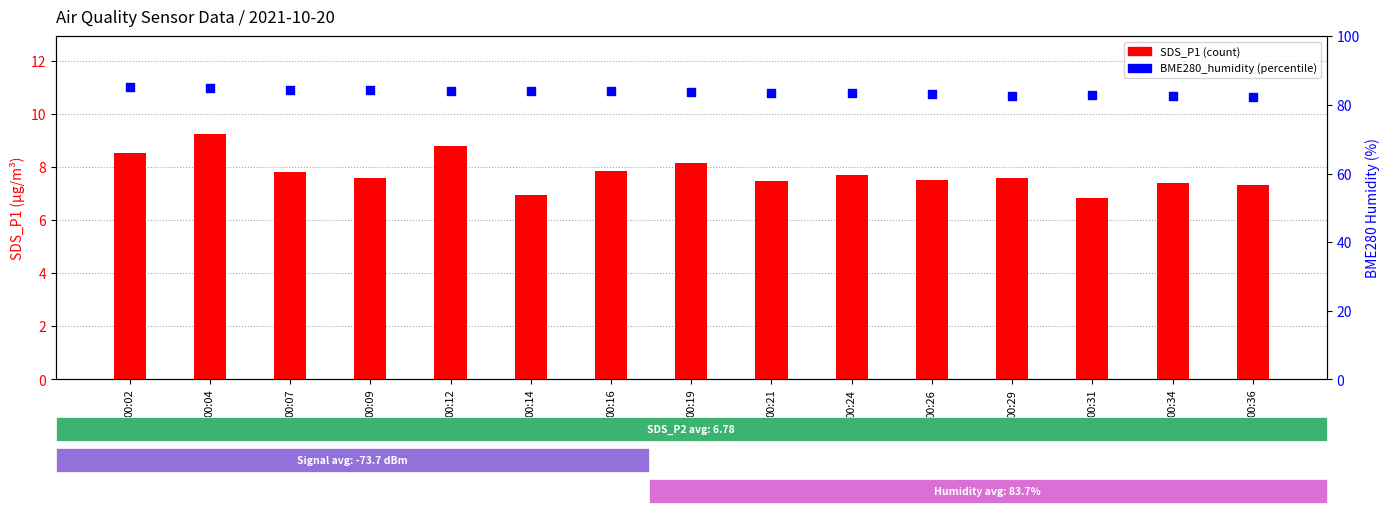

At how many categories does at least one series exceed 45?

15